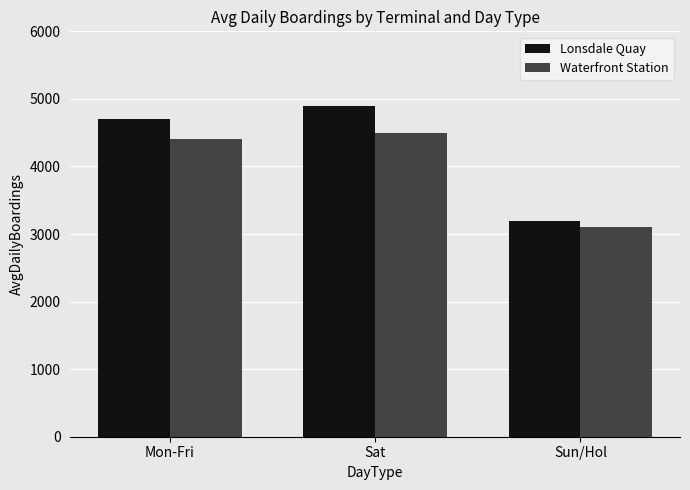

True or false: Waterfront Station has a value of 1057 at Sun/Hol.

False